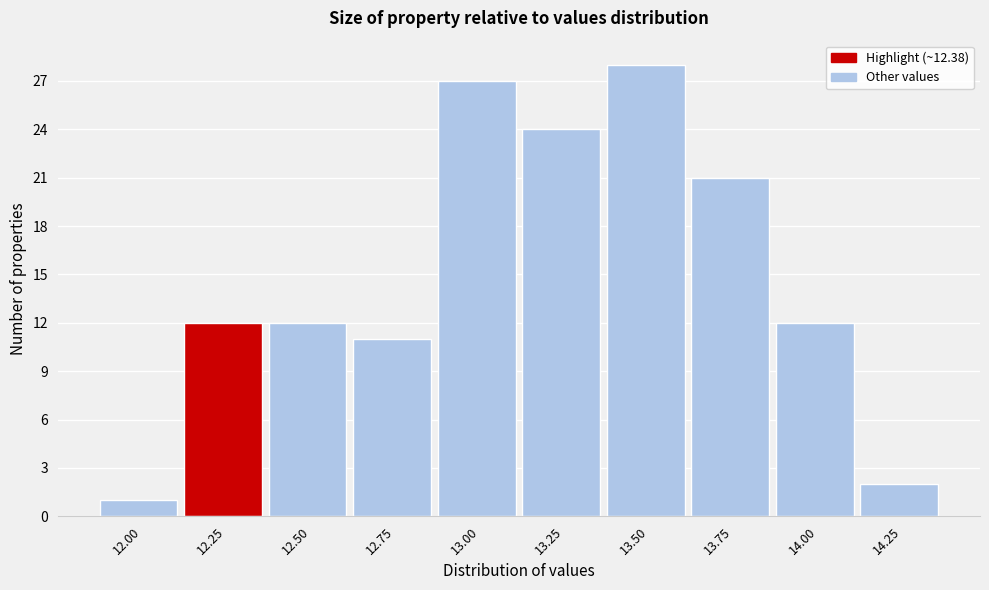

Reading right to left, list all the values displayed in this chart.

2	12	21	28	24	27	11	12	12	1